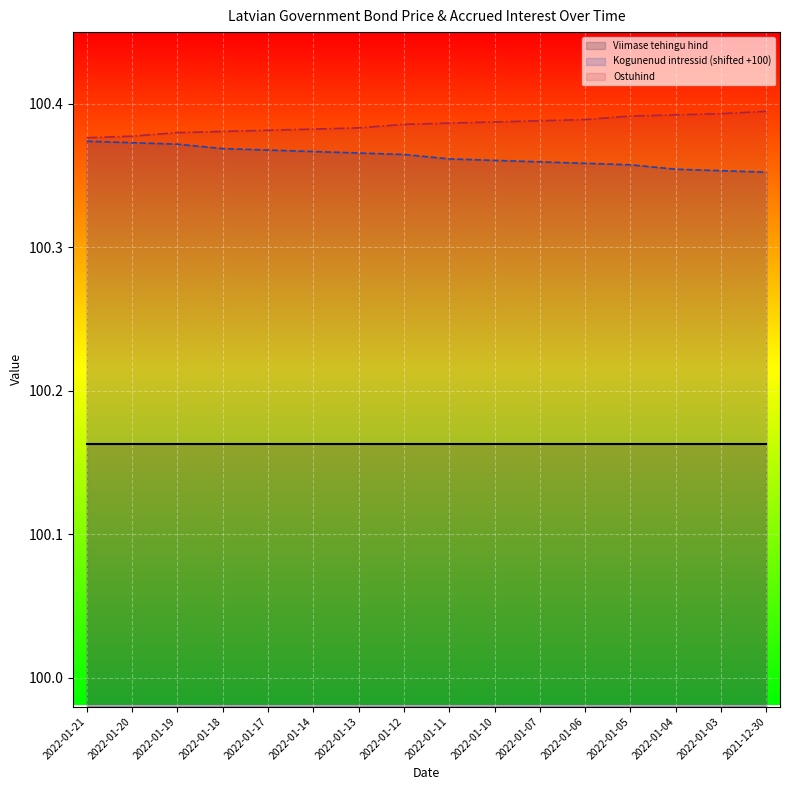

Does the chart display data point markers on the line(s)?

No